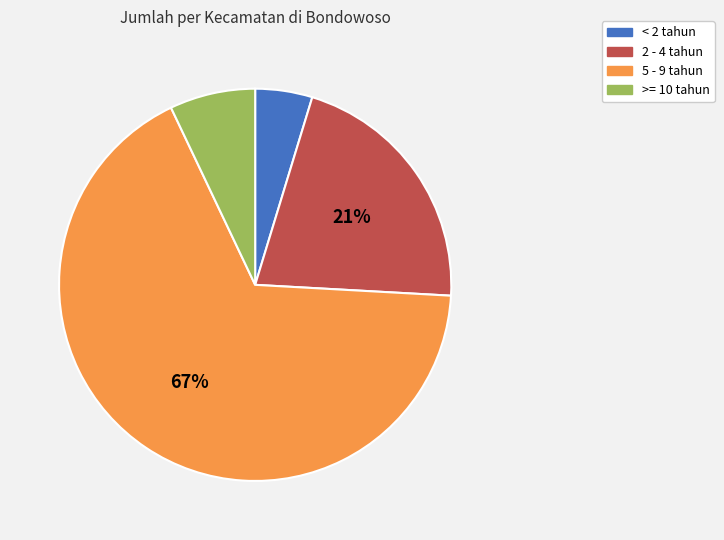

Rank the categories by value from highest to lowest.

5 - 9 tahun, 2 - 4 tahun, >= 10 tahun, < 2 tahun